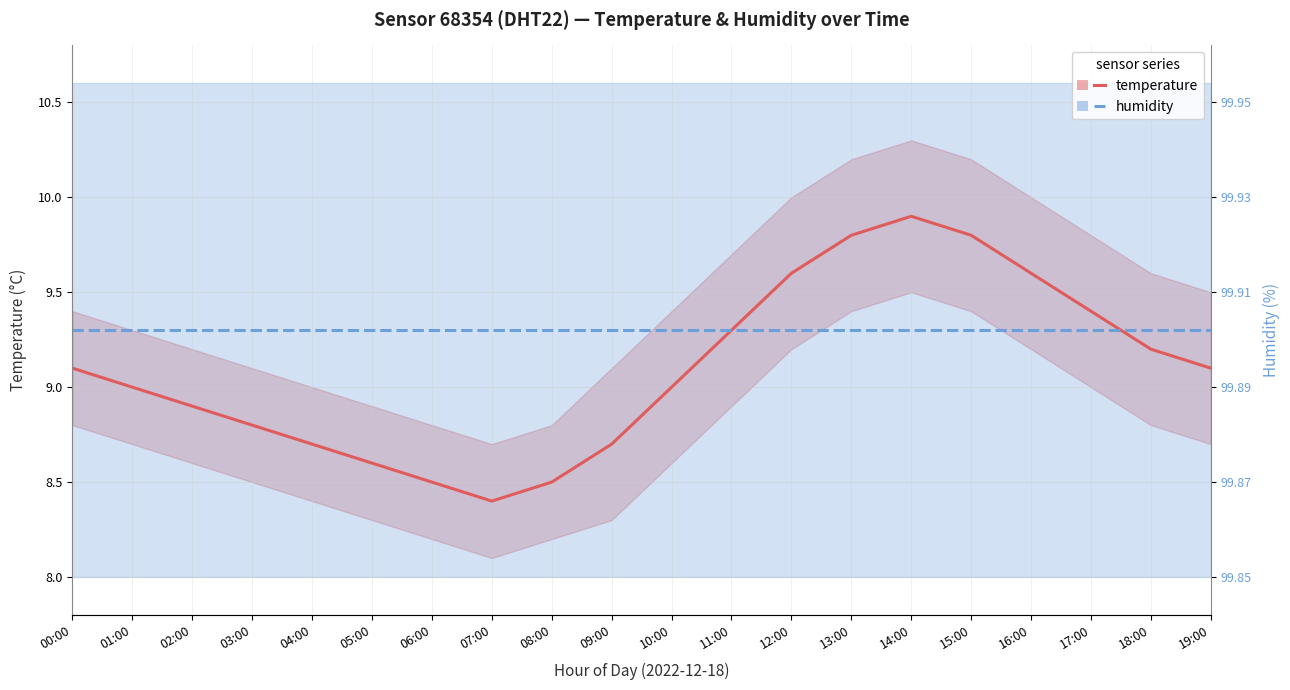

Rank the series by their maximum value, from lowest to highest.

humidity, temperature